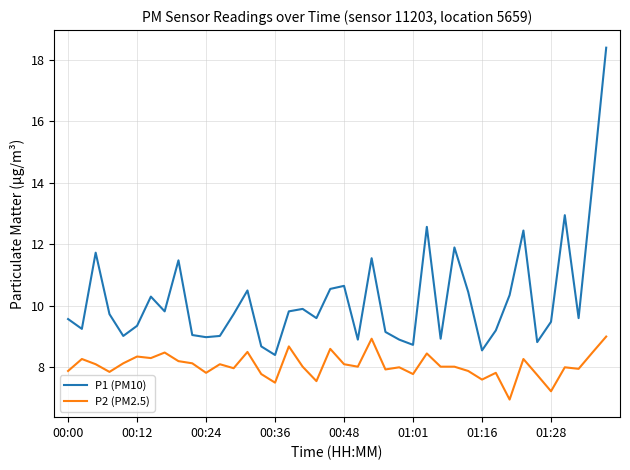

List the series in order of their overall mean, highest first.

P1 (PM10), P2 (PM2.5)